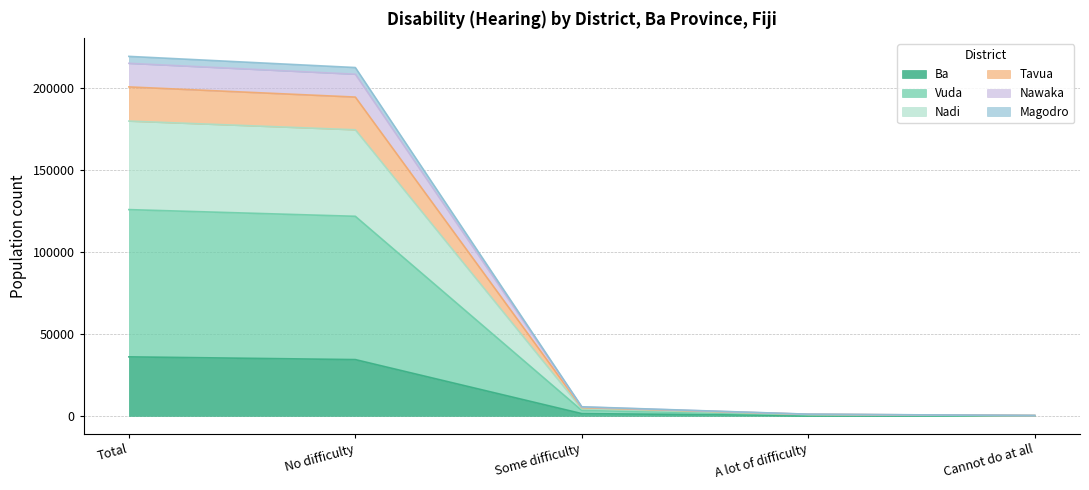

List the labels in order of Vuda value, smallest first.

Cannot do at all, A lot of difficulty, Some difficulty, No difficulty, Total